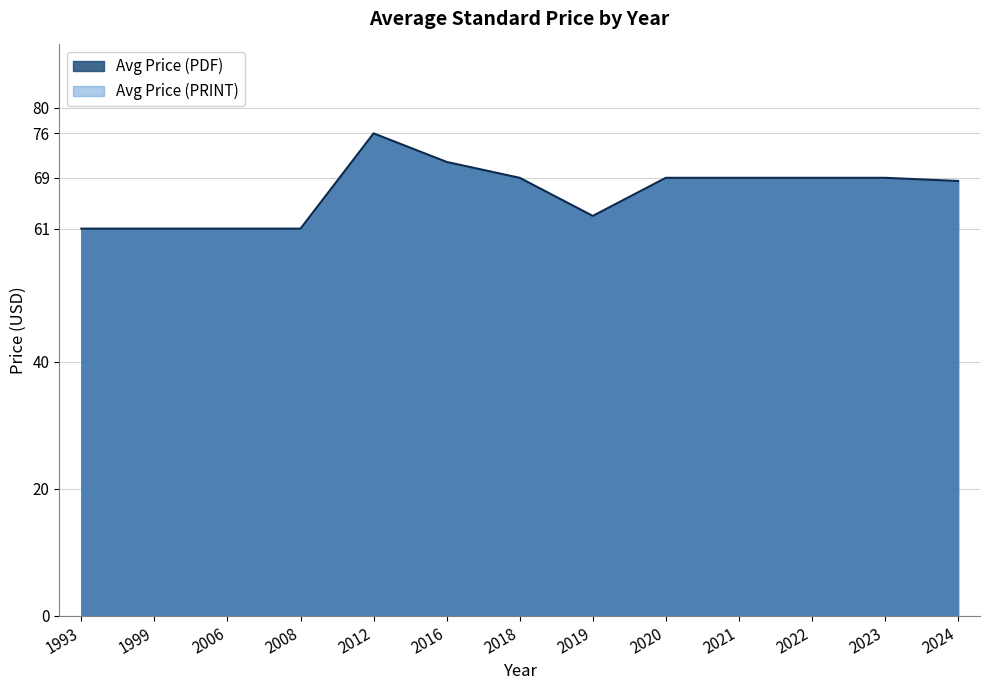

What is the difference between the values at 2012 and 1993?

15.0